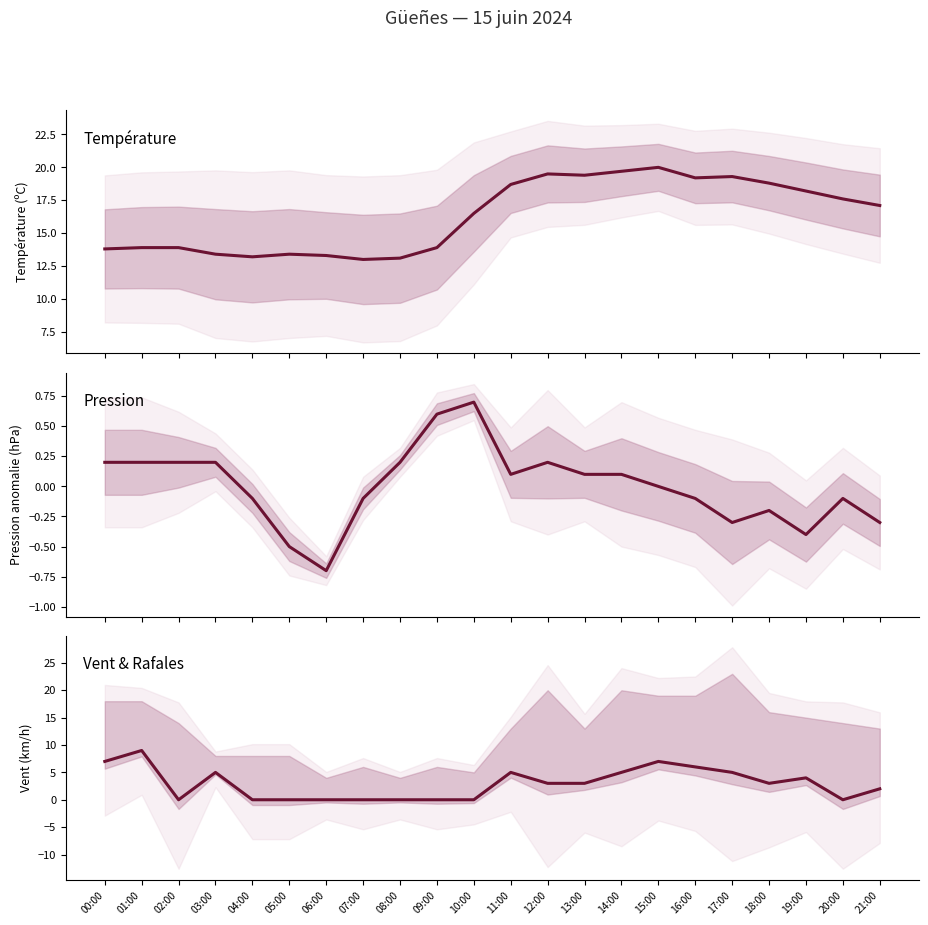

Is the value of Température (ºC) at 14:00 greater than the value of Pression (hPa) at 08:00?

Yes